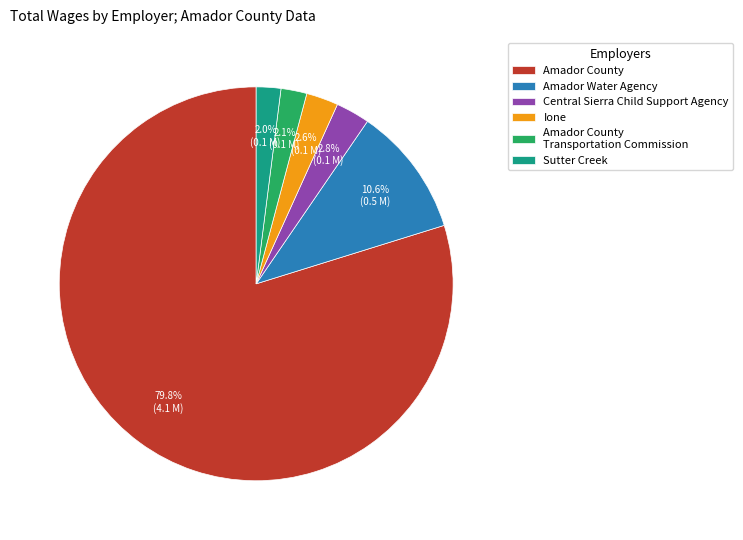

What is the largest slice in the pie chart?

Amador County